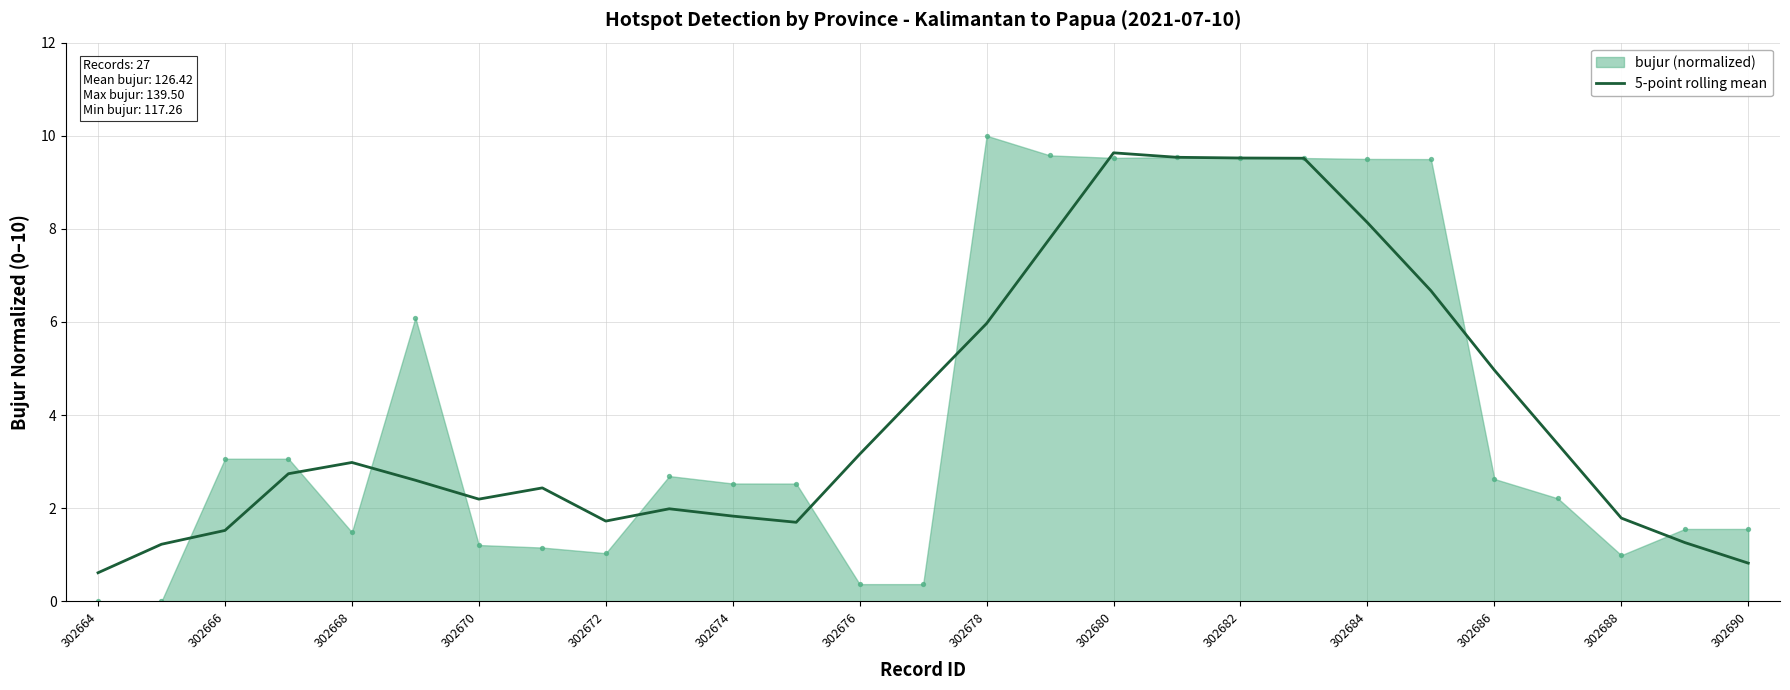

Is it true that 5-point rolling mean equals 9.6 at 302680?

True